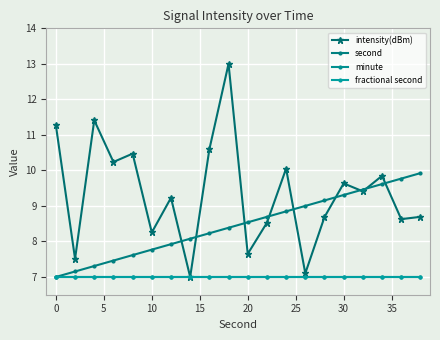

Reading left to right, extract all data points from this chart.

intensity(dBm): 11.3	7.5	11.4	10.2	10.5	8.3	9.2	7.0	10.6	13.0	7.6	8.5	10.1	7.1	8.7	9.6	9.4	9.8	8.6	8.7
second: 7.0	7.2	7.3	7.5	7.6	7.8	7.9	8.1	8.2	8.4	8.5	8.7	8.8	9.0	9.2	9.3	9.5	9.6	9.8	9.9
minute: 7.0	7.0	7.0	7.0	7.0	7.0	7.0	7.0	7.0	7.0	7.0	7.0	7.0	7.0	7.0	7.0	7.0	7.0	7.0	7.0
fractional second: 7.0	7.0	7.0	7.0	7.0	7.0	7.0	7.0	7.0	7.0	7.0	7.0	7.0	7.0	7.0	7.0	7.0	7.0	7.0	7.0